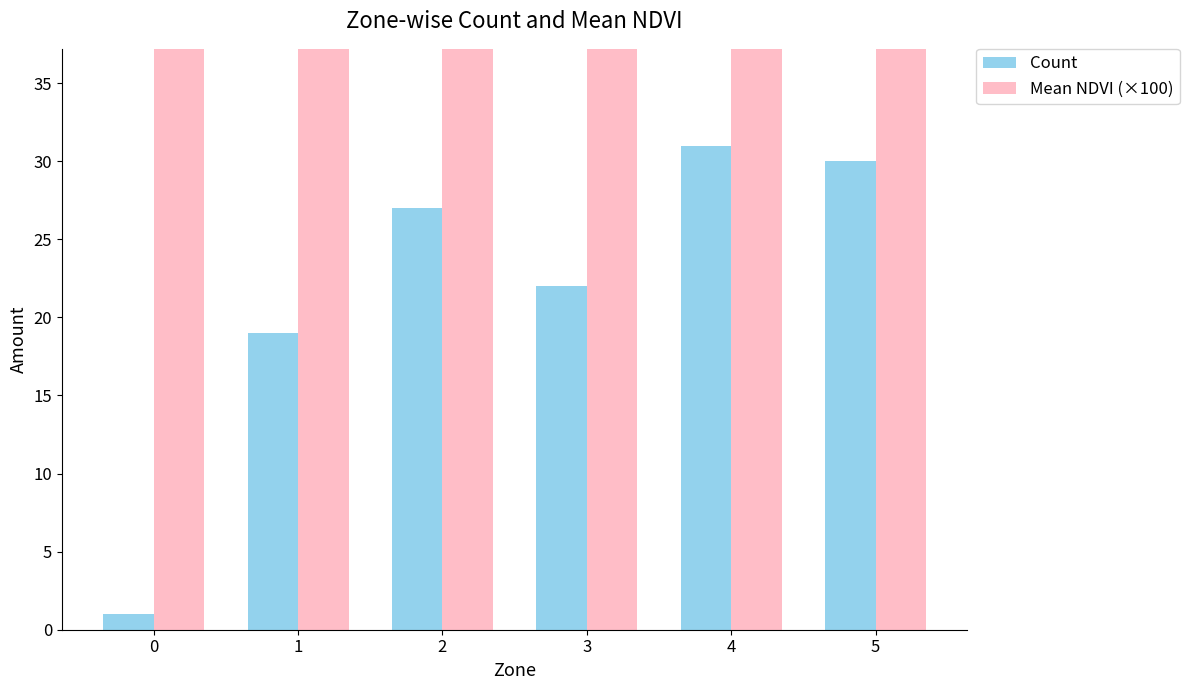

At which label is Mean NDVI (×100) closest to 58?

1